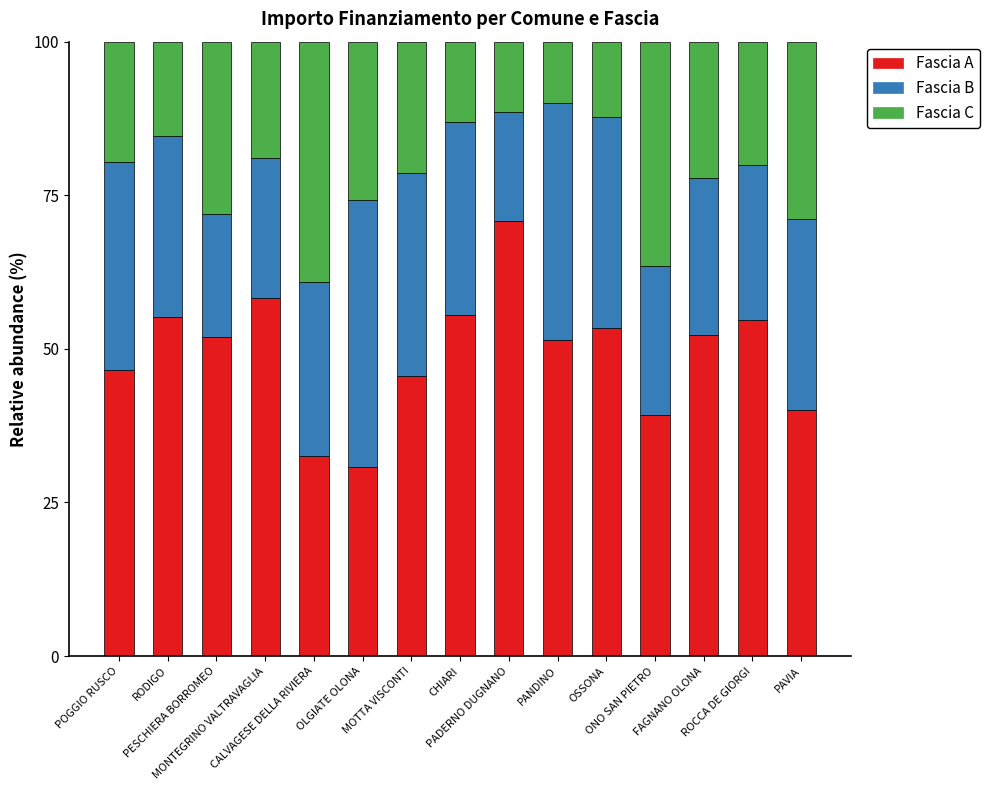

What is the difference between the second highest and second lowest values in the Fascia A series?

25.6